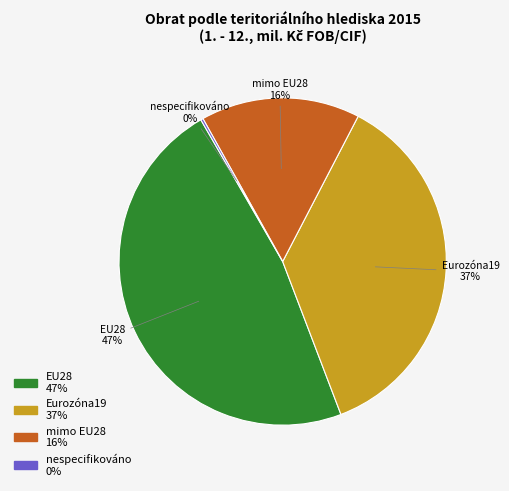

Is mimo EU28 the majority of the pie?

No